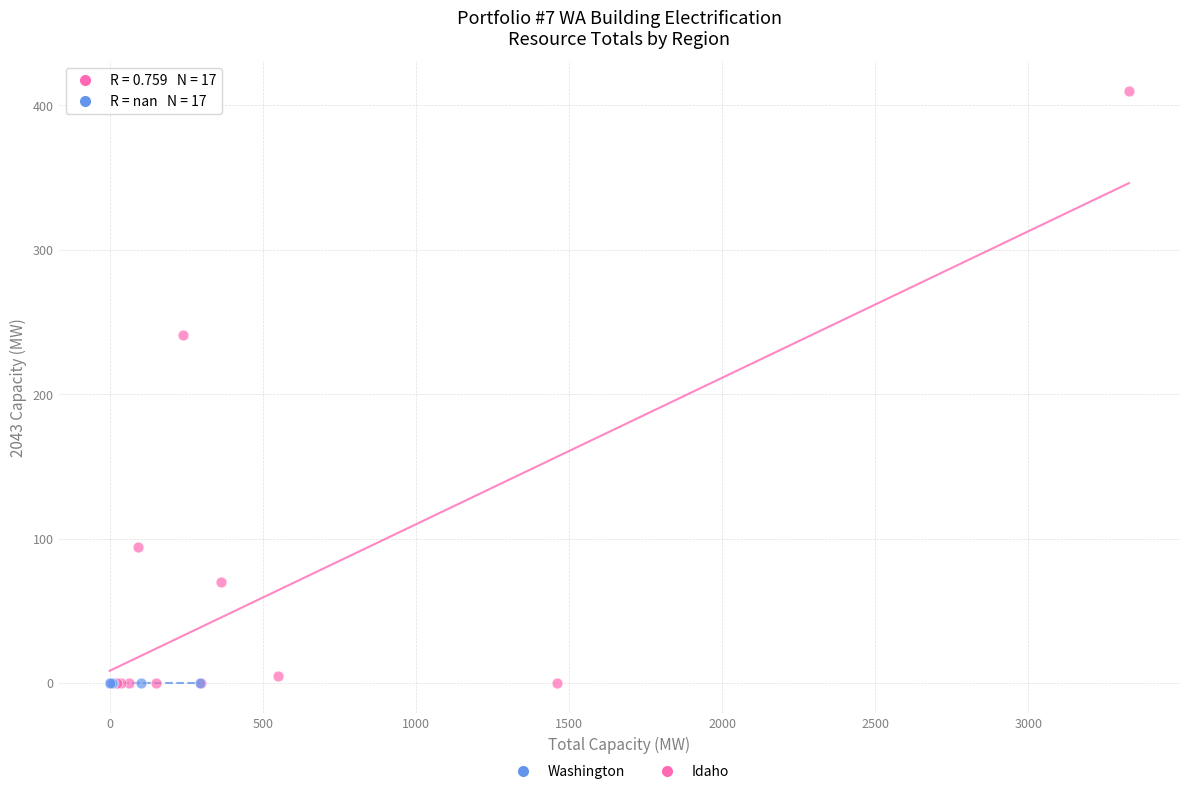

Which series reaches the maximum Y coordinate?

Washington